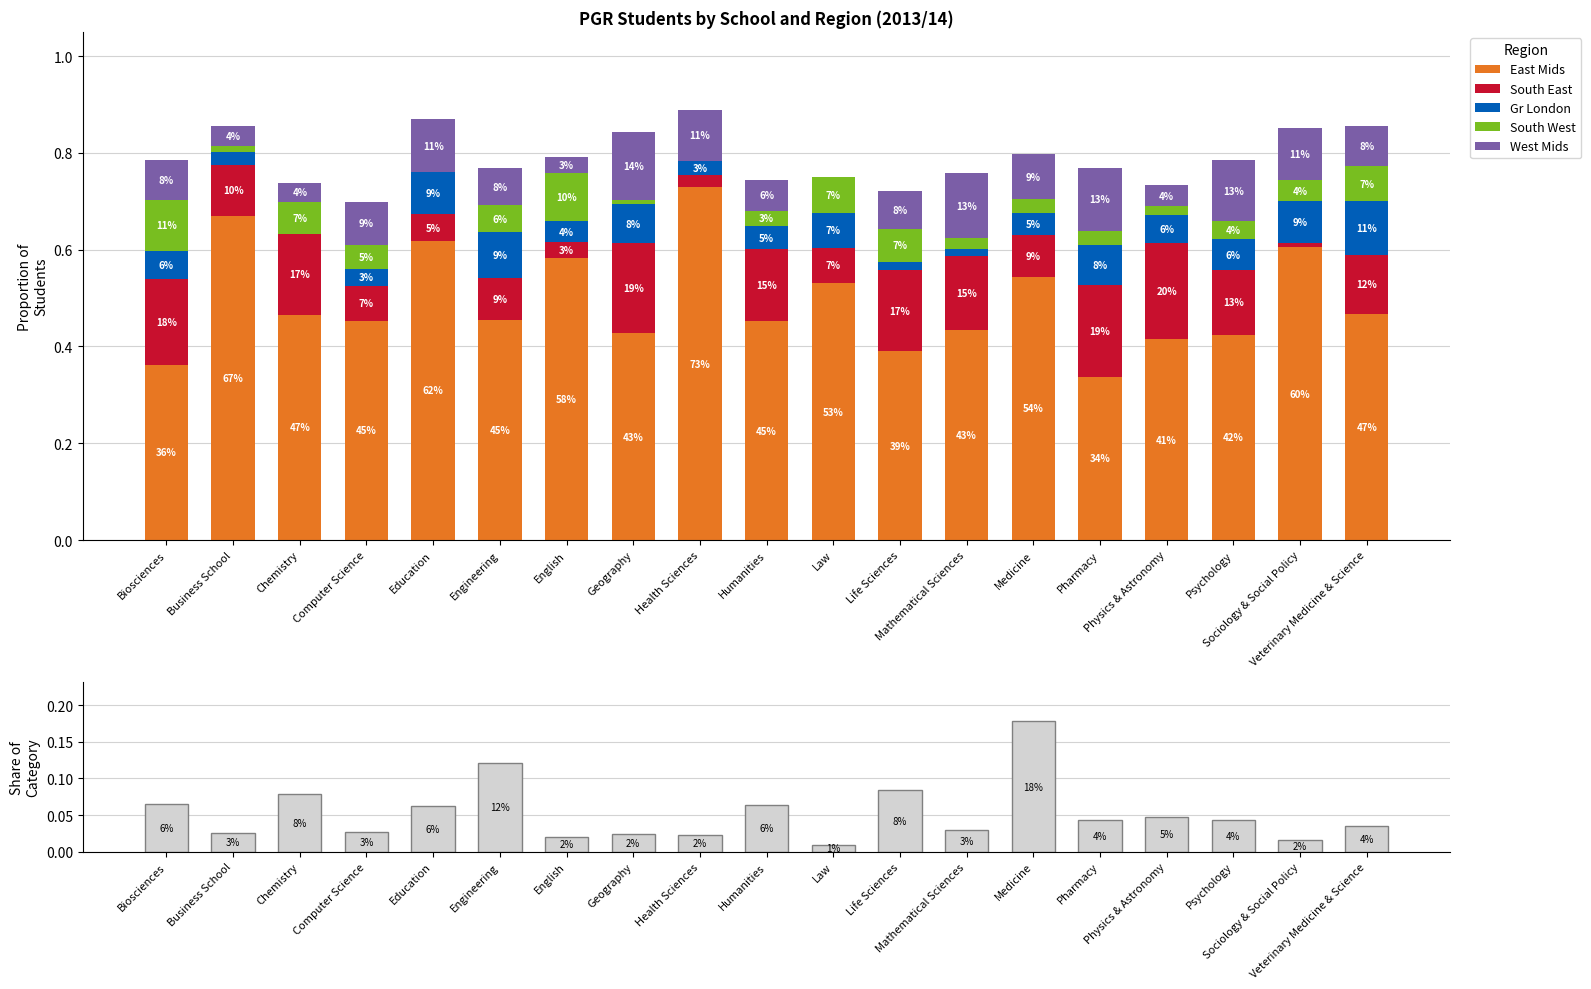

Are the bars horizontal?

No